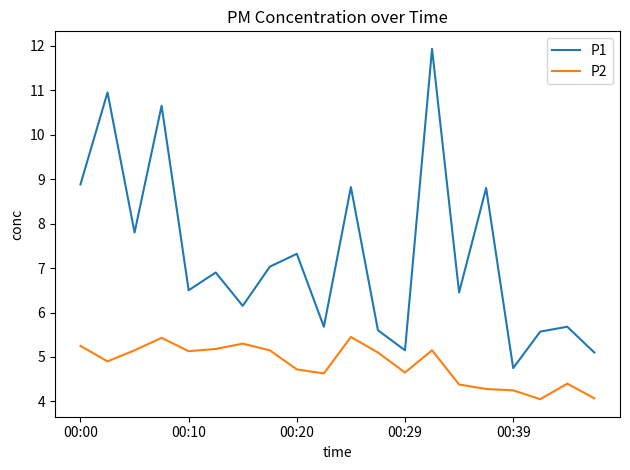

What is the maximum value shown in the chart?

11.9